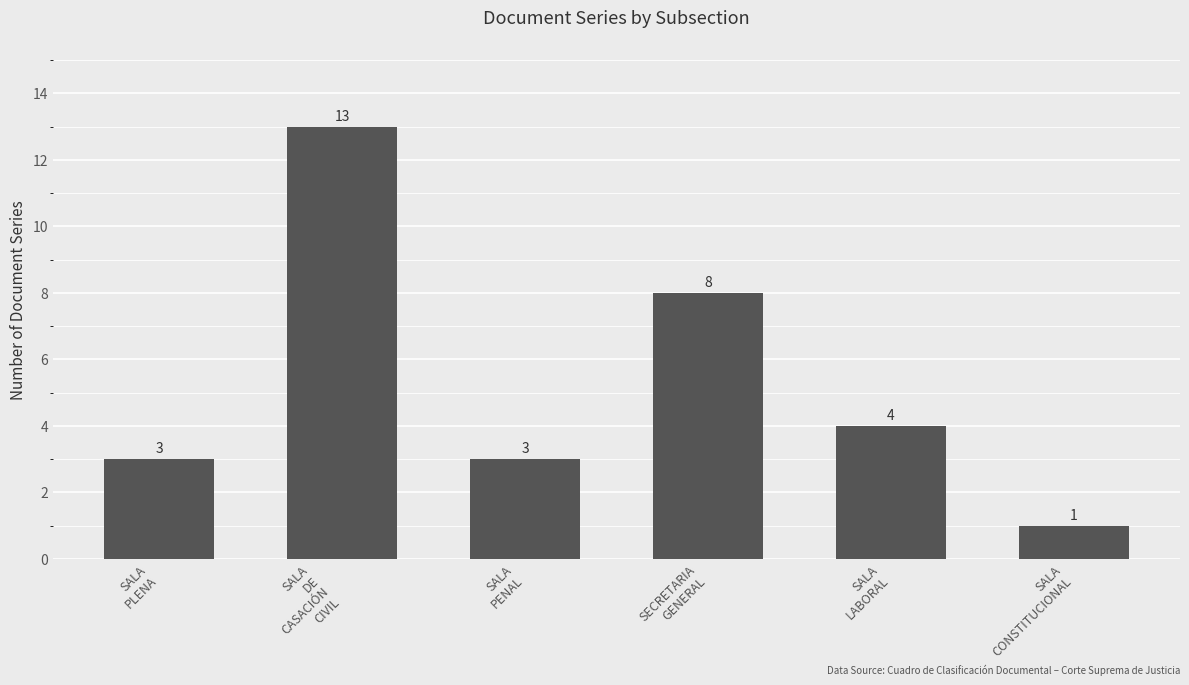

What is the difference between the second highest and minimum values?

7